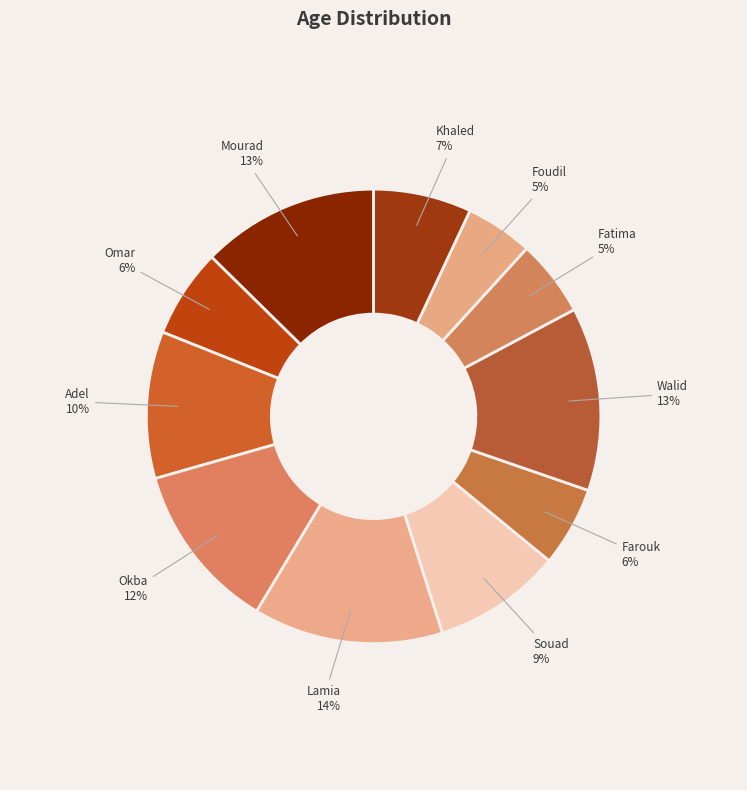

How many slices are in this pie chart?

11